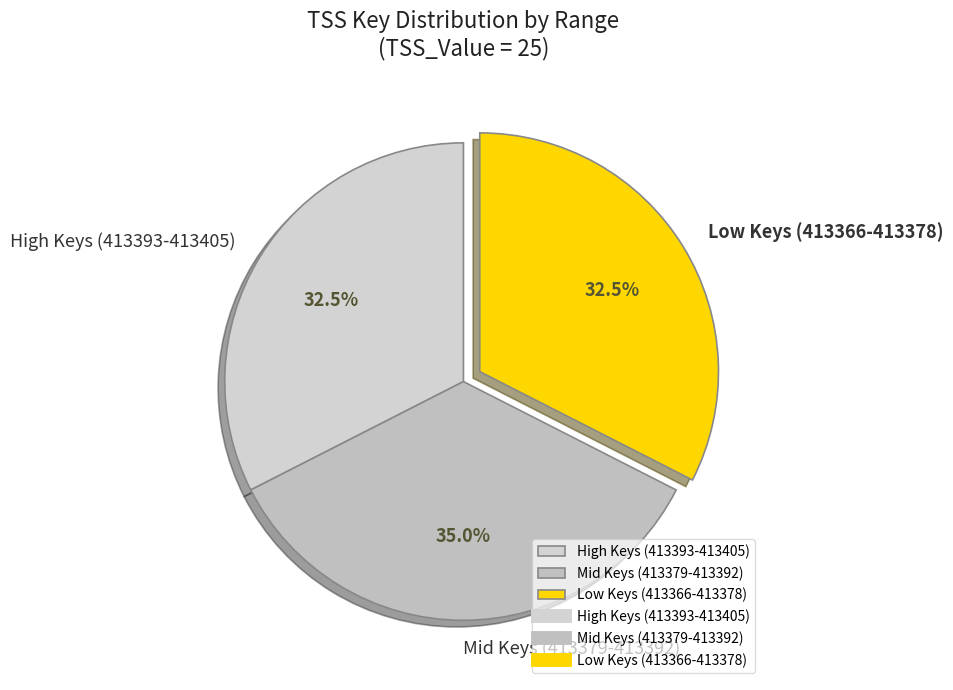

What percentage do Low Keys (413366-413378) and High Keys (413393-413405) together represent?

65.0%